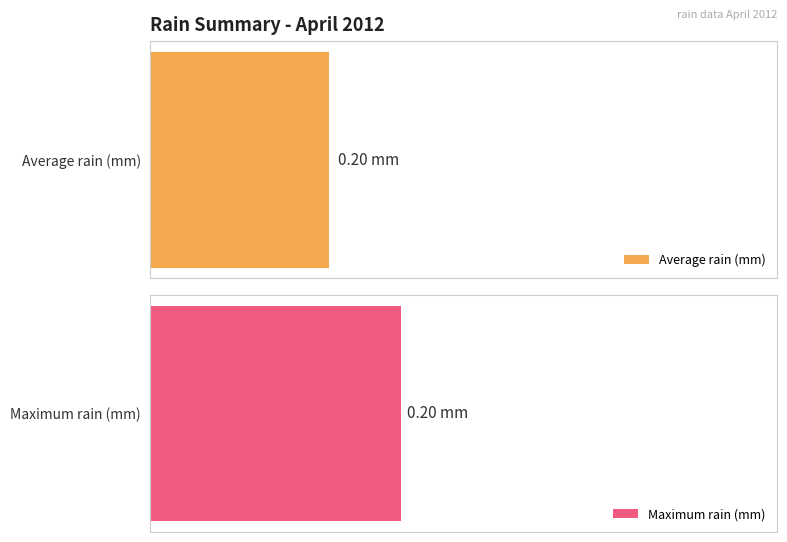

How many values in the Maximum utilization series exceed 0?

1